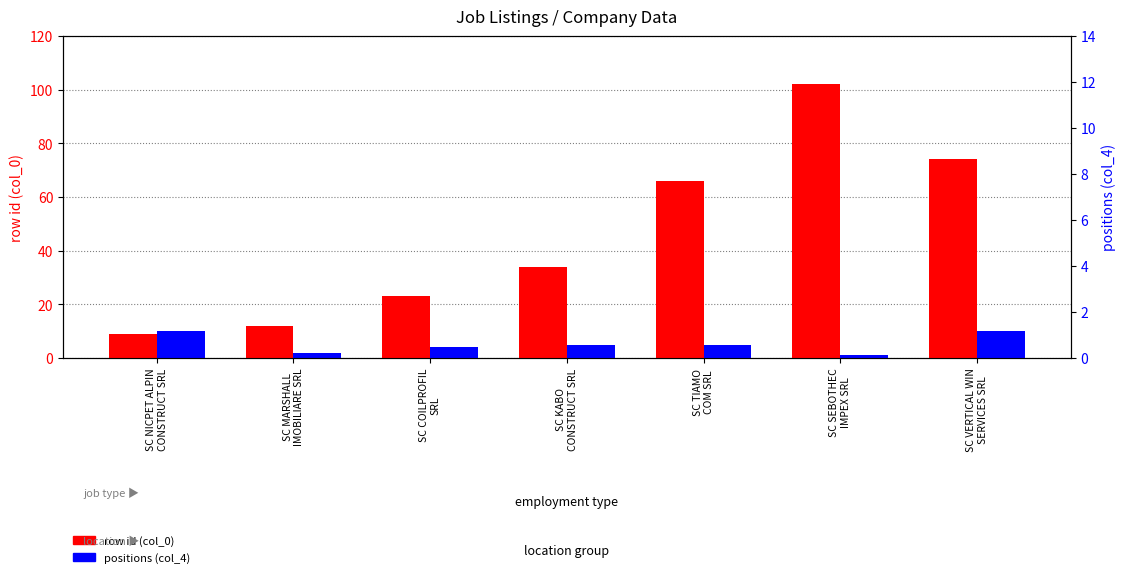

Where does the row id (col_0) series first go above 34?

SC TIAMO
COM SRL